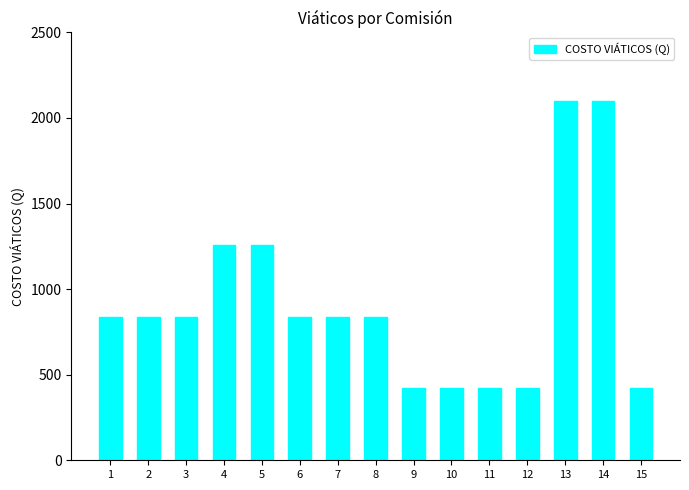

Read the value at 2.

840